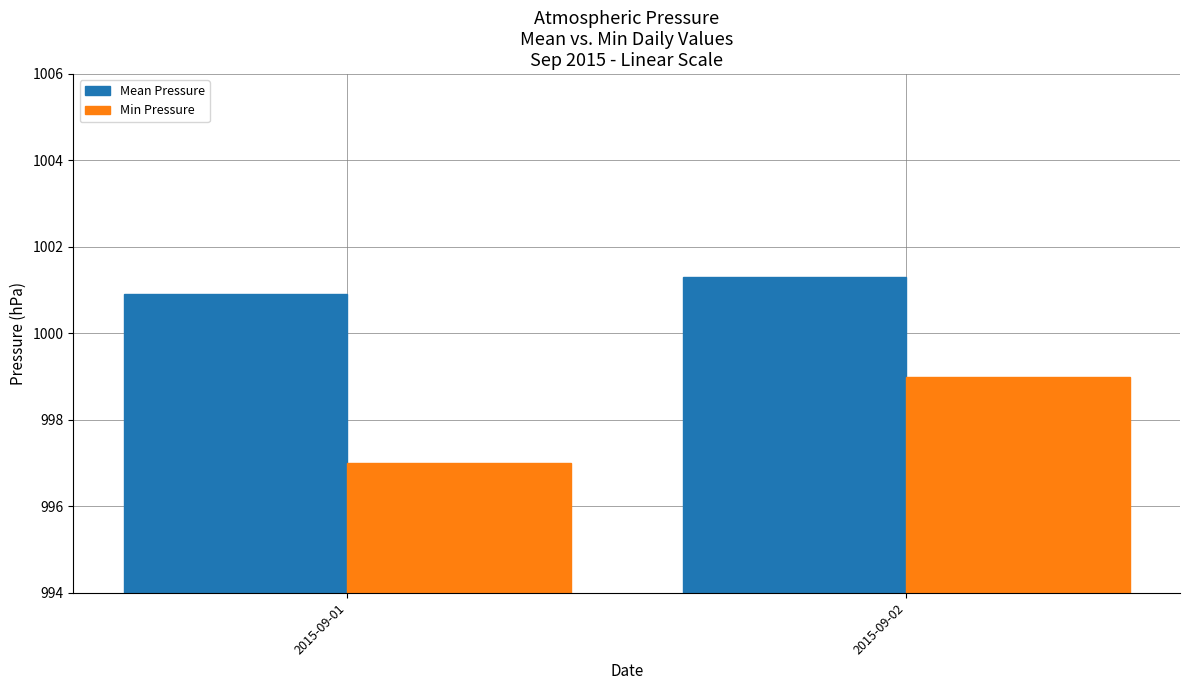

Which label corresponds to the smallest value in the chart?

2015-09-01